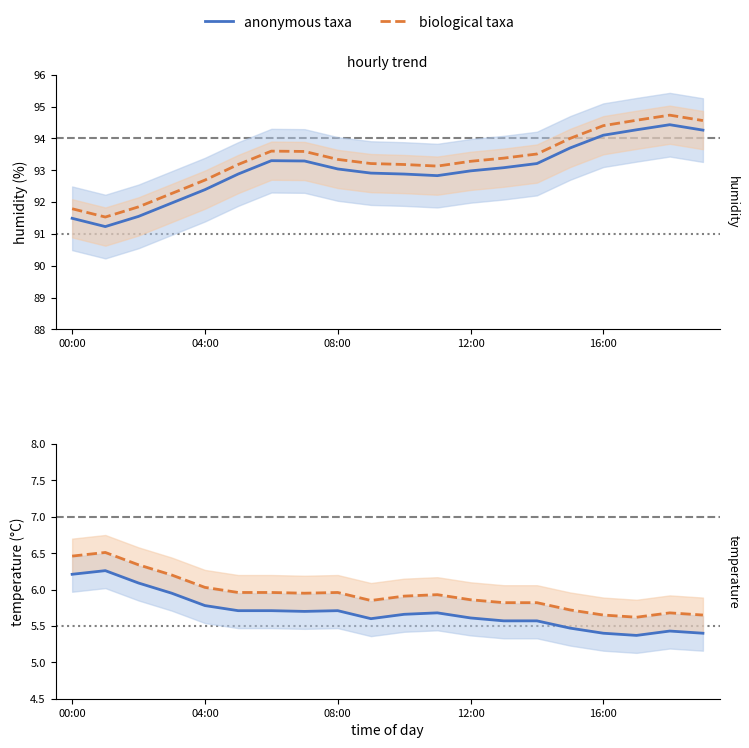

True or false: humidity and temperature cross at least once.

False